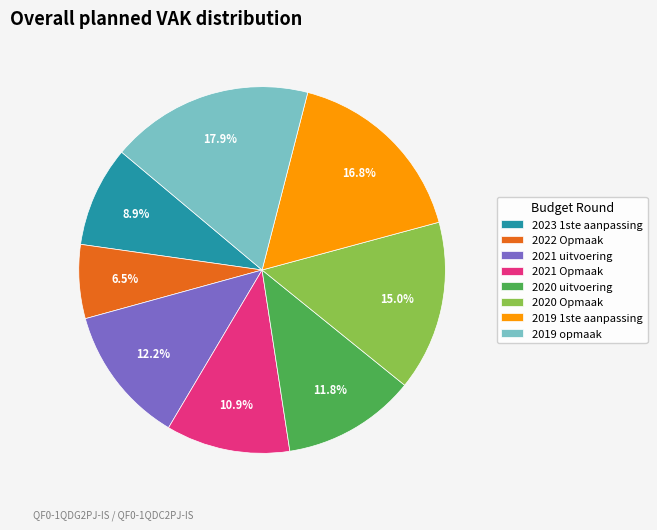

Is it true that 2020 Opmaak is 27% of the pie?

False